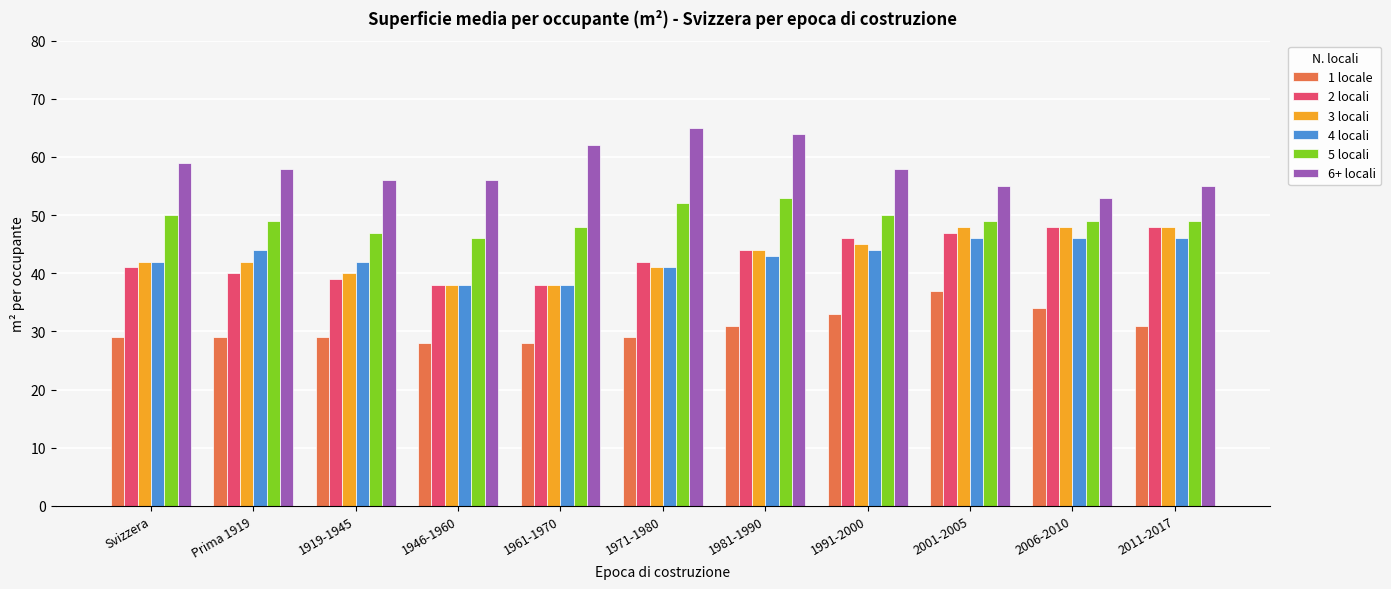

Between 1946-1960 and 1981-1990, which series saw the biggest shift?

6+ locali